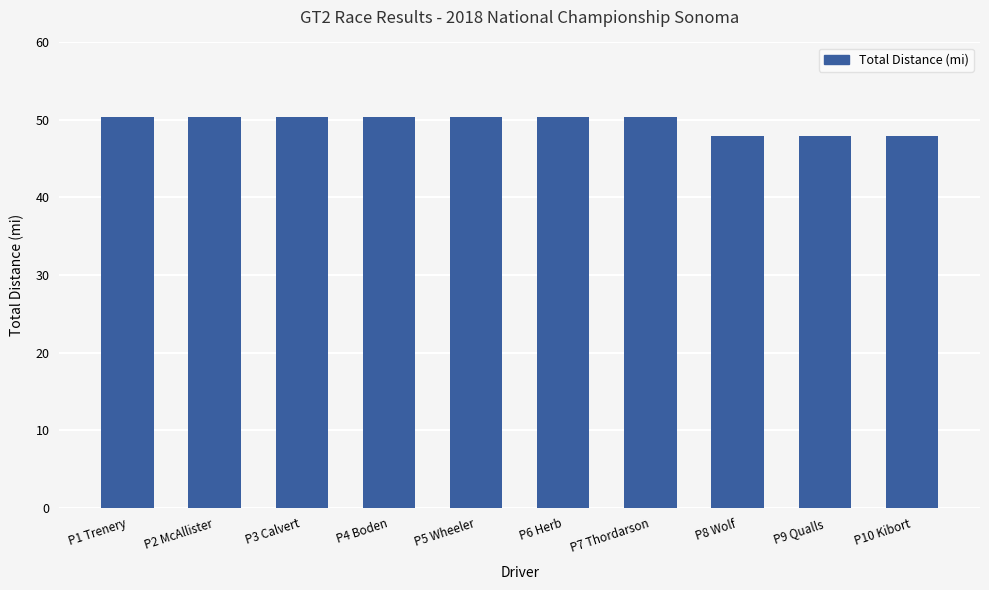

Reading left to right, what are all the values shown in this chart?

50.4	50.4	50.4	50.4	50.4	50.4	50.4	47.9	47.9	47.9